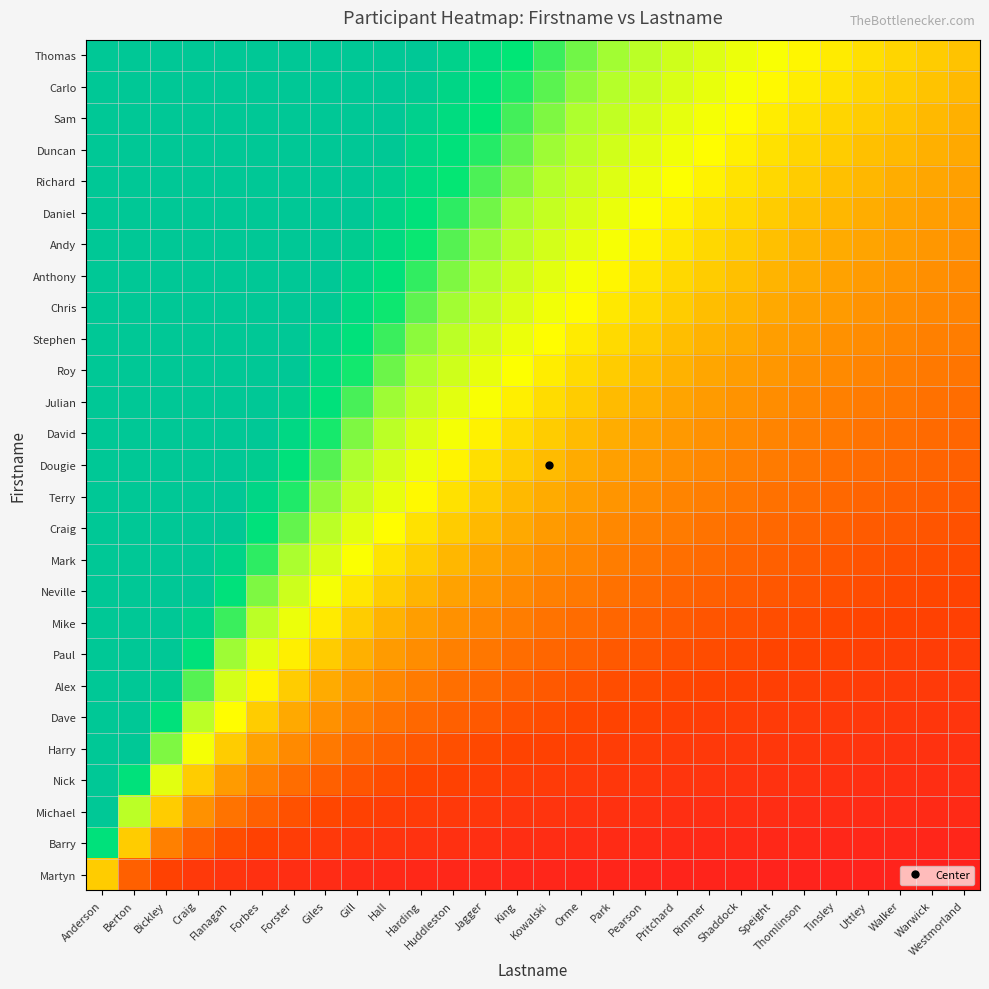

What is the spread (max minus min) of values at Jagger?

2.1